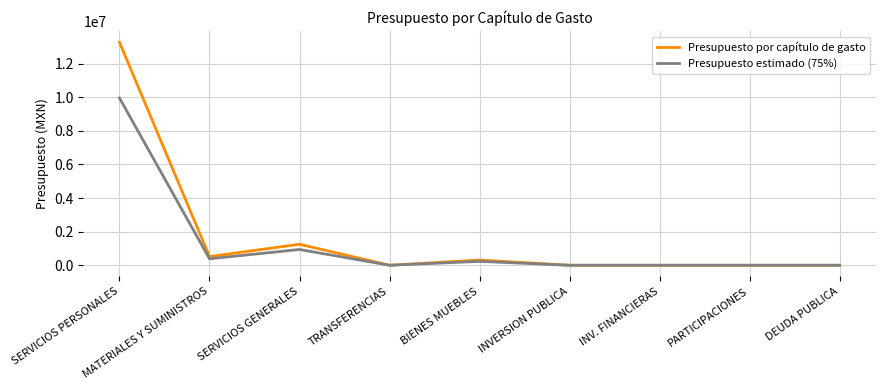

At which category is the sum across all series the highest?

SERVICIOS PERSONALES